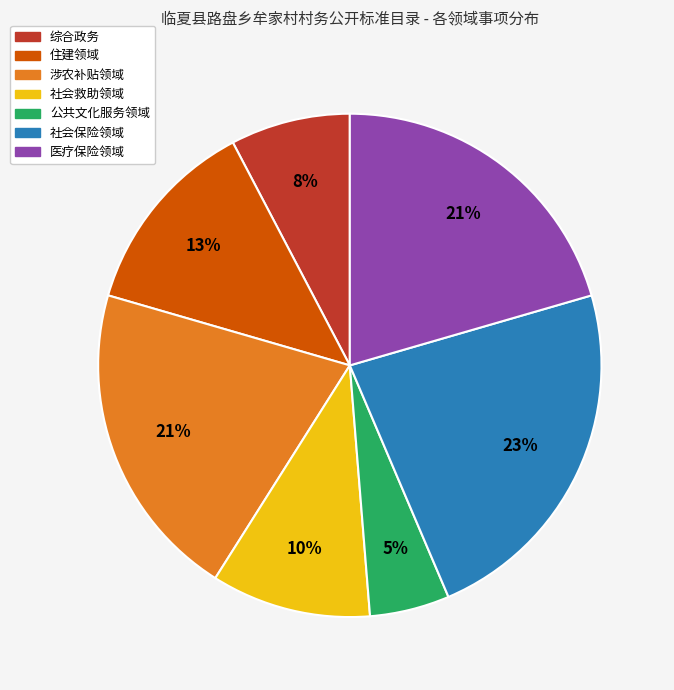

To the nearest percent, what portion does 涉农补贴领域 represent?

21%